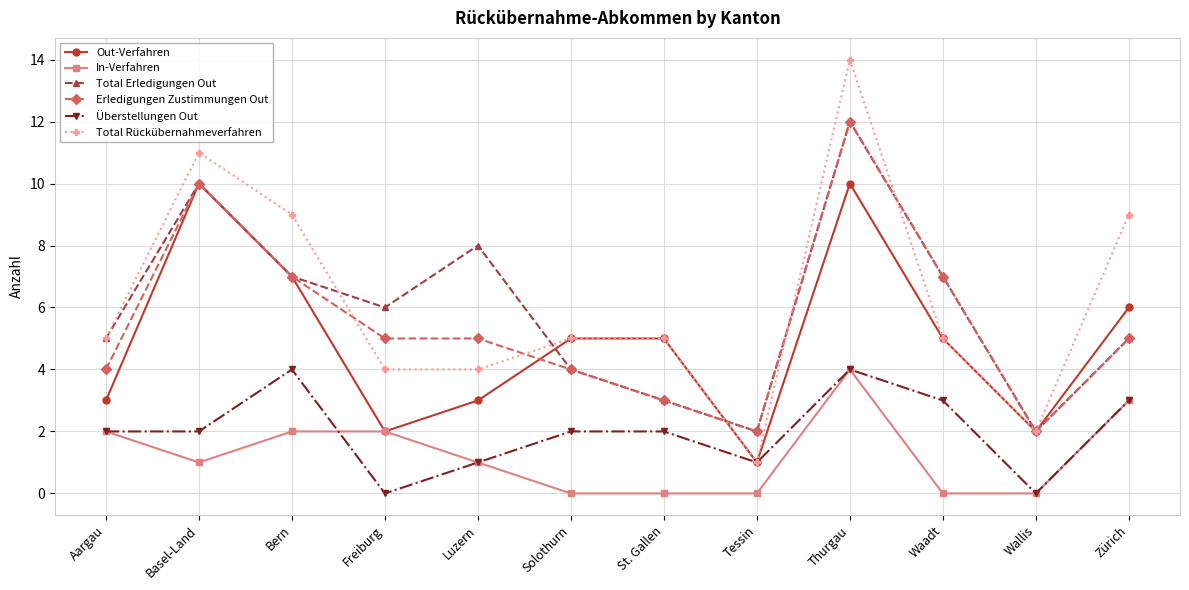

What is the difference between the maximum and minimum values in the Erledigungen Zustimmungen Out series?

10